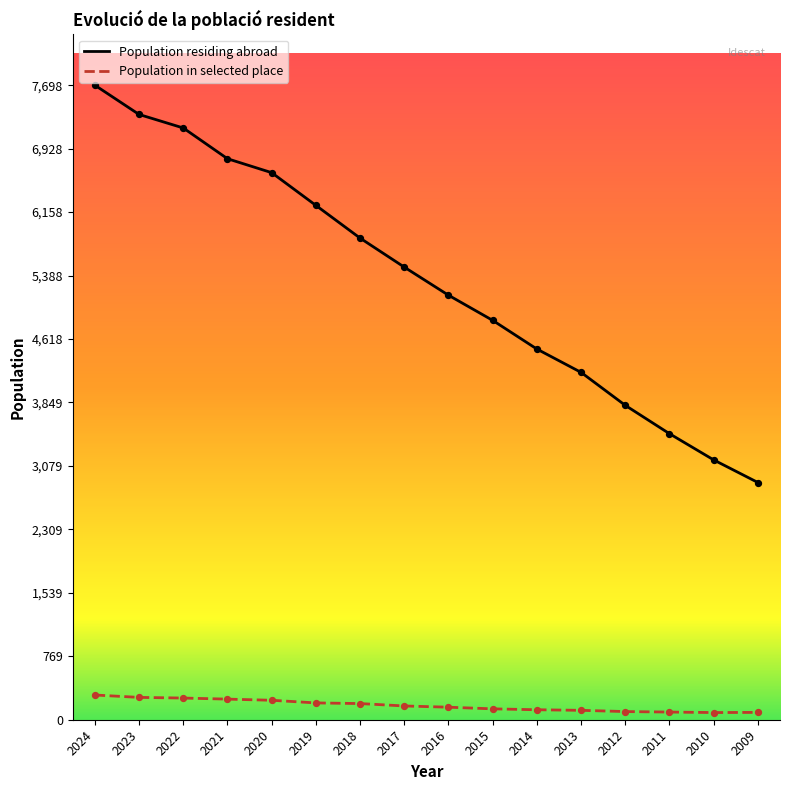

At how many categories does at least one series exceed 7377?

1